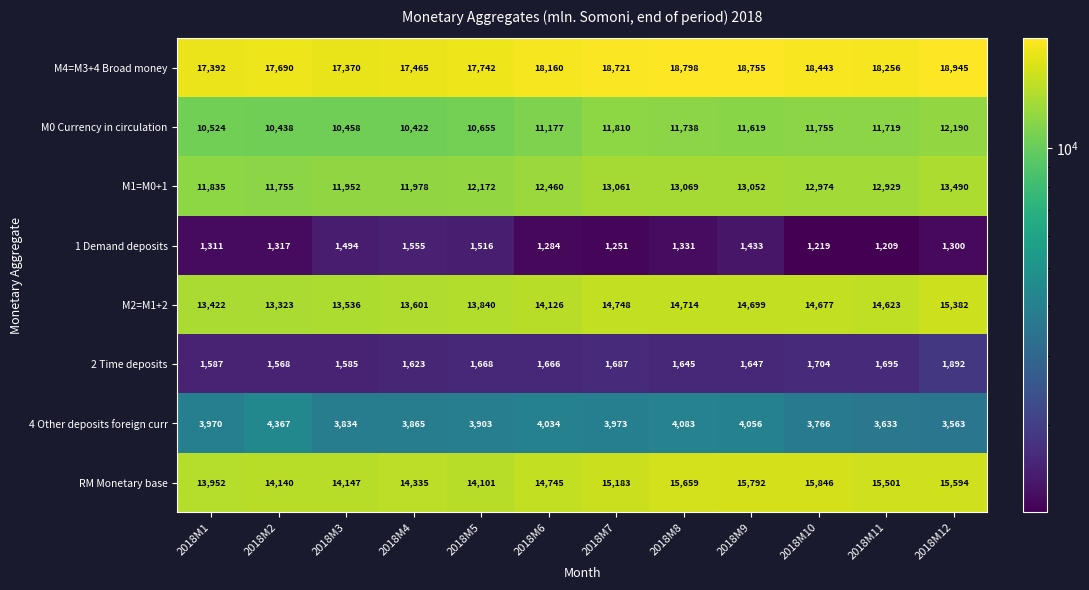

What is the sum of the 4 Other deposits foreign curr values at 2018M7 and 2018M4?

7838